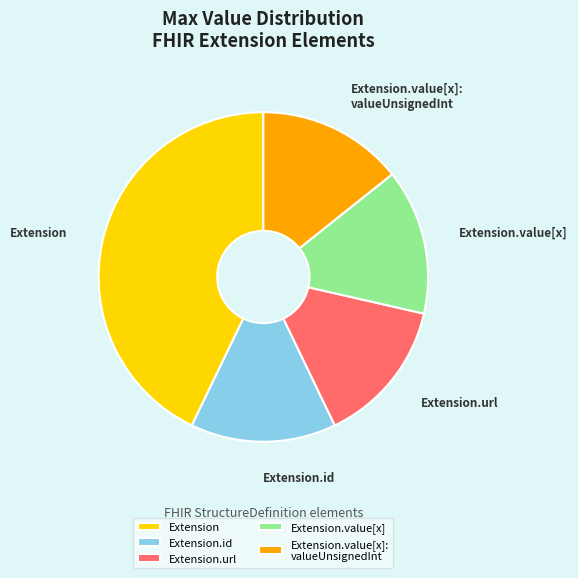

The Extension.value[x]: valueUnsignedInt slice represents 28% of the pie. True or false?

False